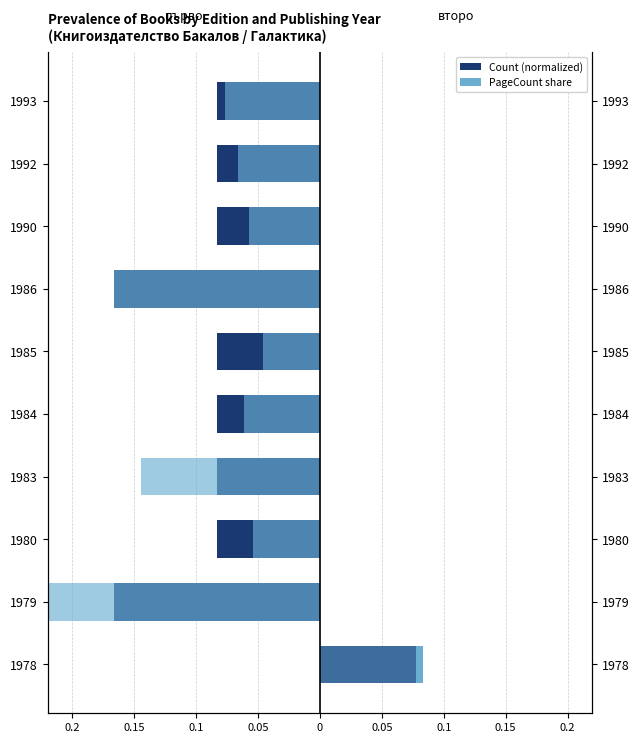

Reading left to right, extract all data points from this chart.

първо (pageCount norm.): 0.0	-0.2	-0.1	-0.1	-0.1	-0.1	-0.2	-0.1	-0.1	-0.1
второ (pageCount norm.): 0.1	0.0	0.0	0.0	0.0	0.0	0.0	0.0	0.0	0.0
първо (pageCount share): 0.0	-0.2	-0.1	-0.1	-0.1	-0.0	-0.2	-0.1	-0.1	-0.1
второ (pageCount share): 0.1	0.0	0.0	0.0	0.0	0.0	0.0	0.0	0.0	0.0